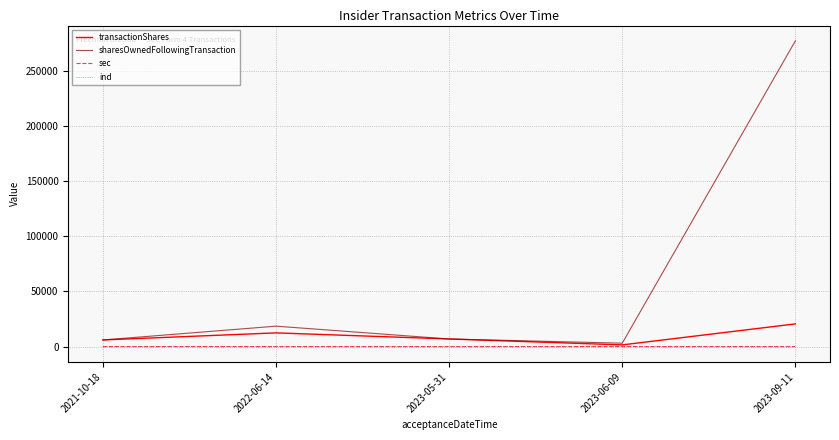

Where is sharesOwnedFollowingTransaction nearest to the value 140141?

2022-06-14